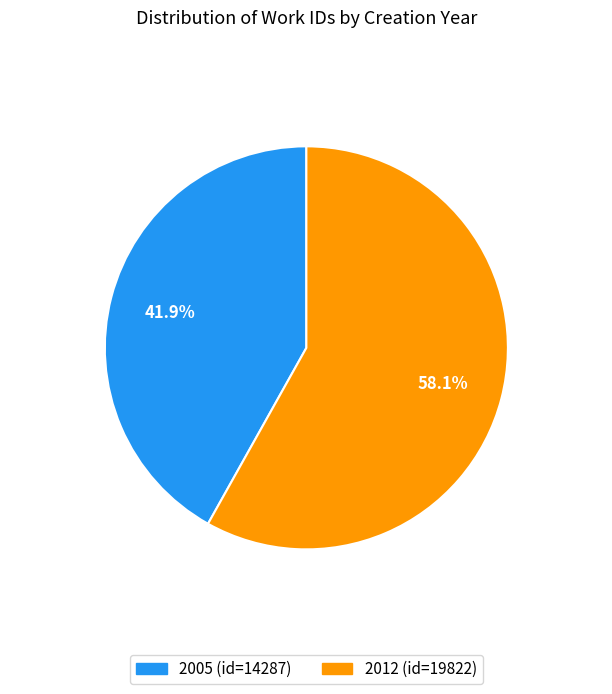

Which category has the smallest portion of the pie?

2005